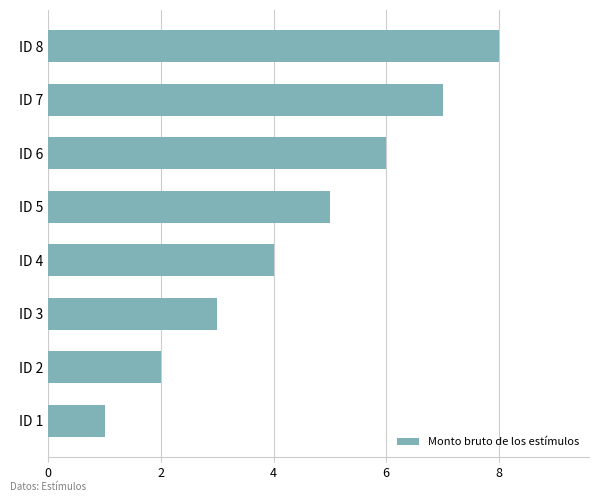

What is the difference between the maximum and minimum values?

7